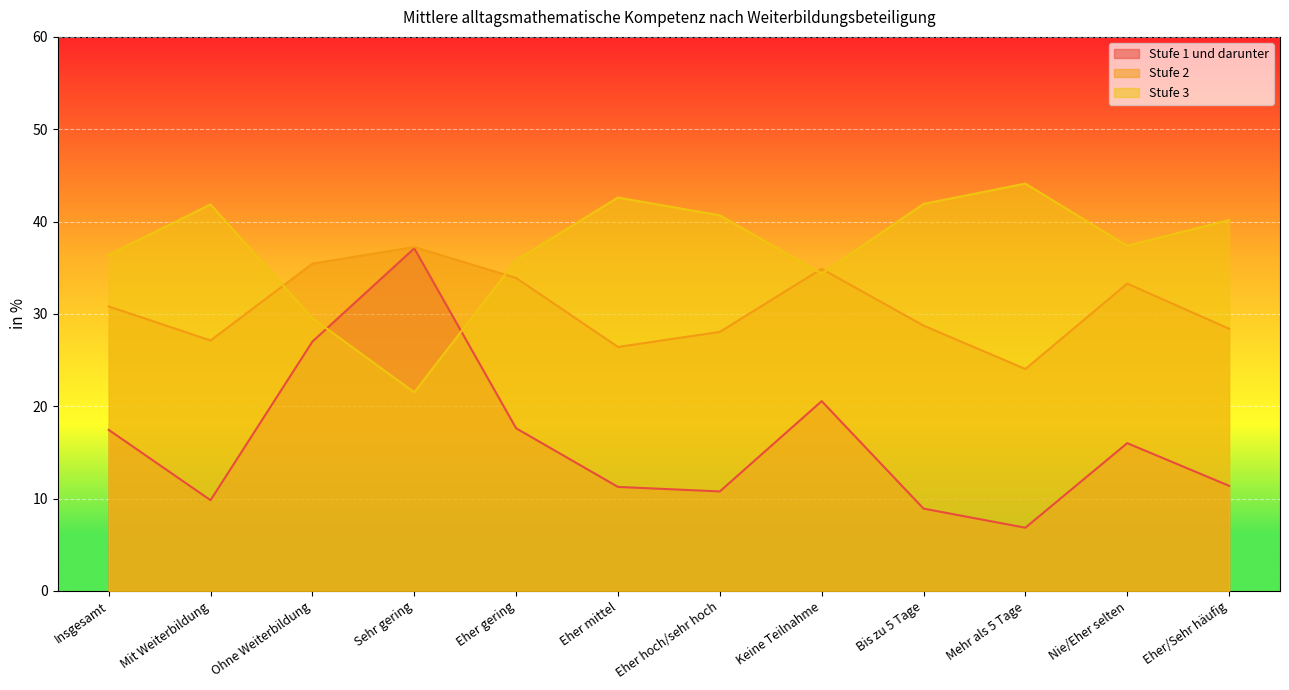

Which has a higher value, Mehr als 5 Tage or Eher gering?

Eher gering